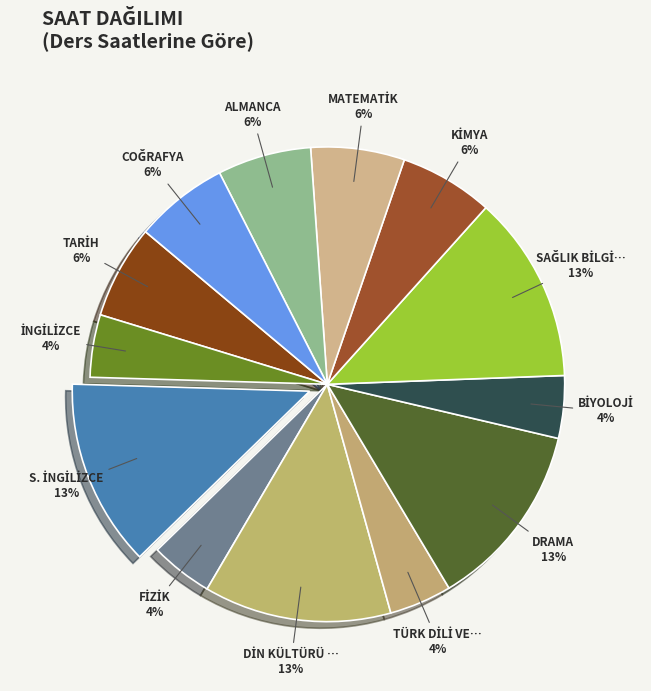

What percentage do MATEMATİK and COĞRAFYA together represent?

12.8%